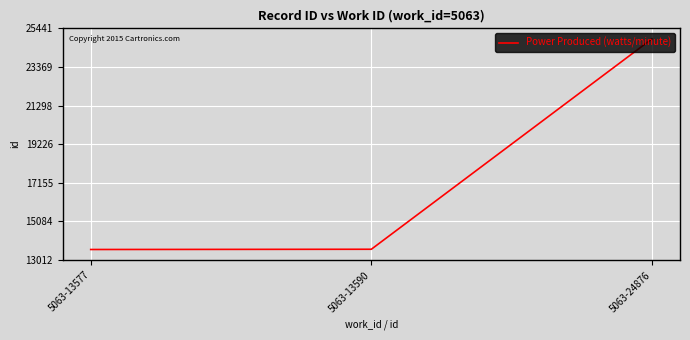

How many distinct data groups are displayed?

1